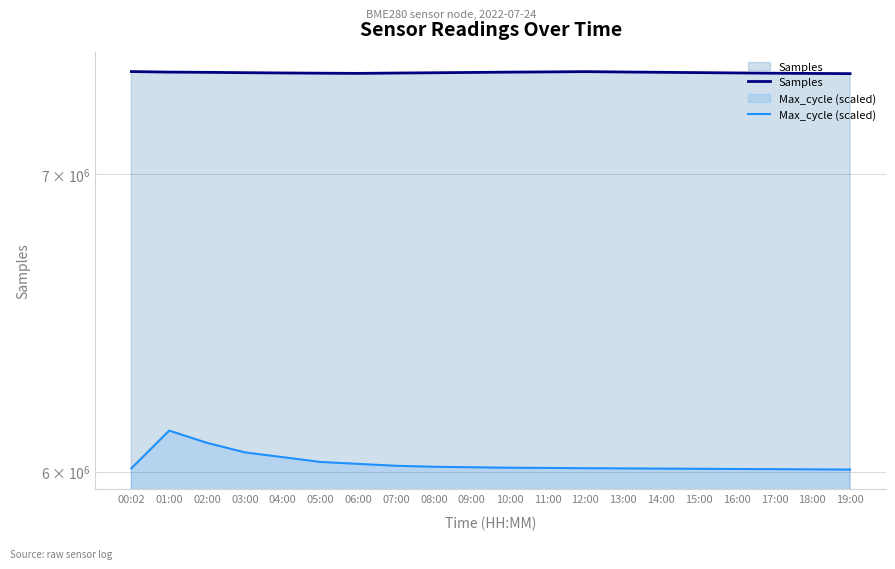

How many interior local peaks does the Max_cycle (scaled) series have?

1